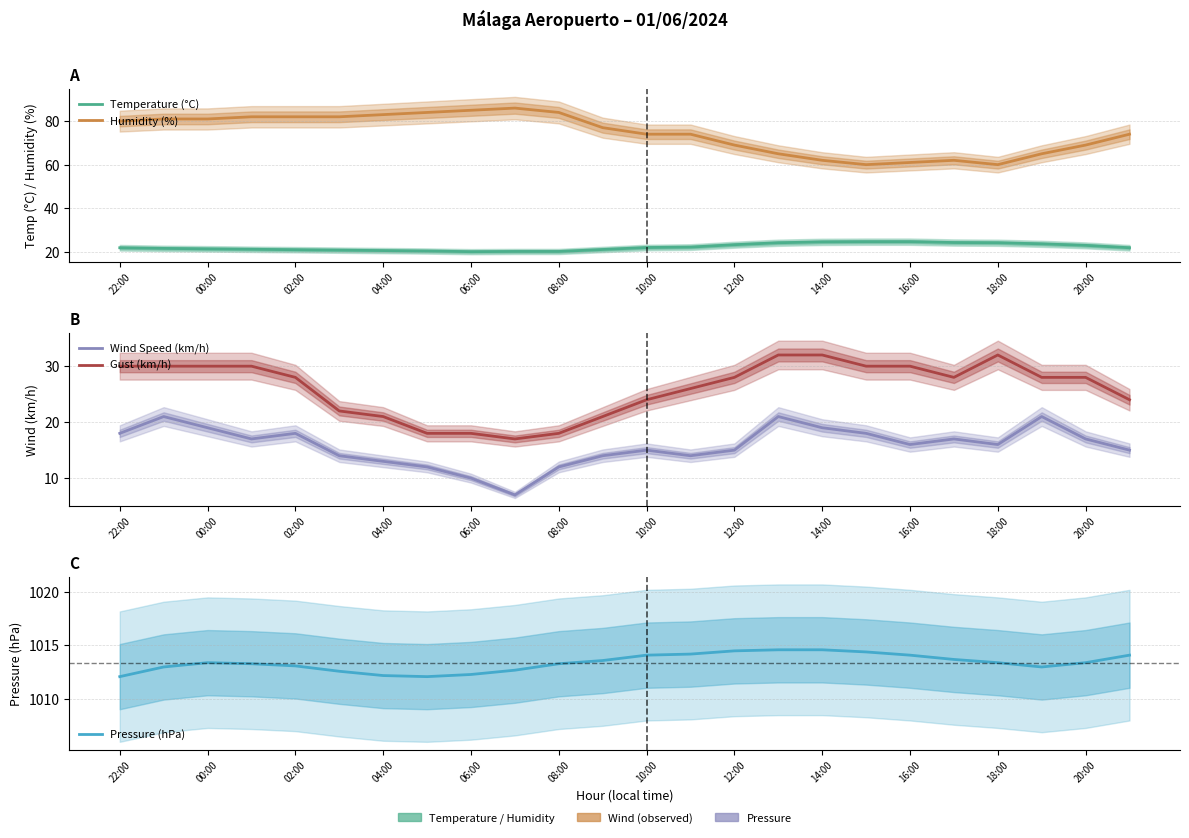

What are all the series names shown in the legend?

Temperature (°C), Humidity (%), Wind Speed (km/h), Gust (km/h), Pressure (hPa)